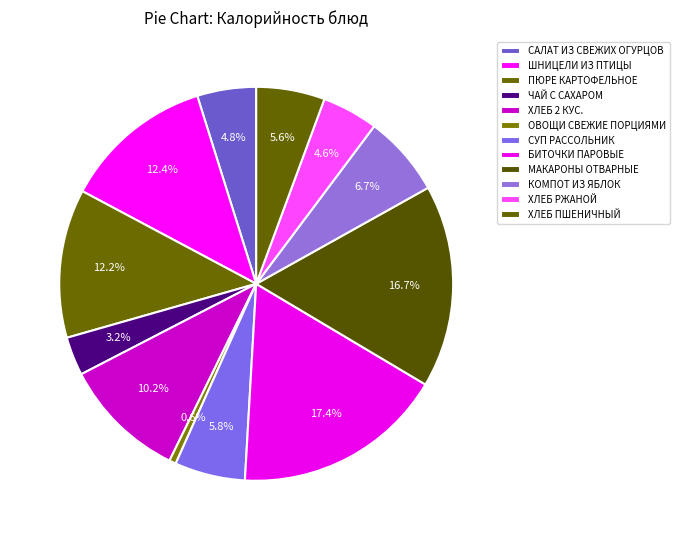

Count the number of slices in the pie.

12